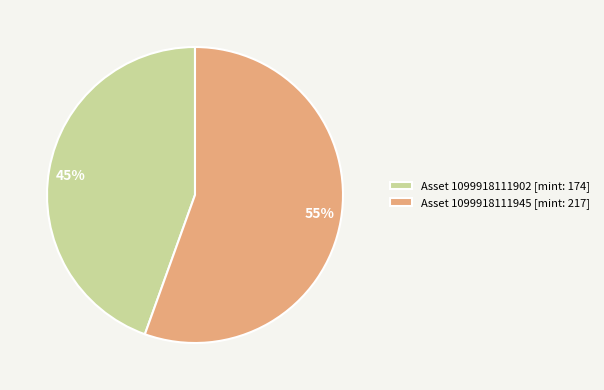

How many slices are in this pie chart?

2